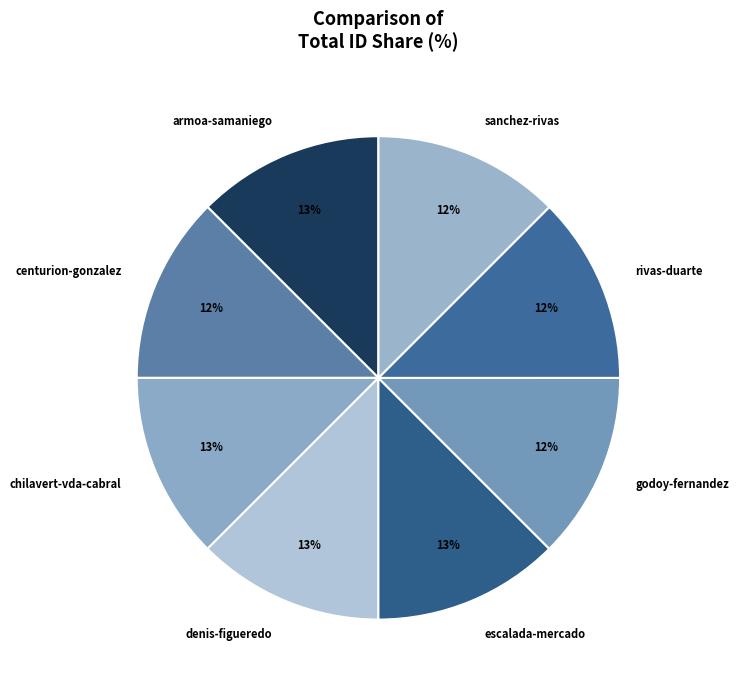

Does sanchez-rivas represent more than half of the total?

No